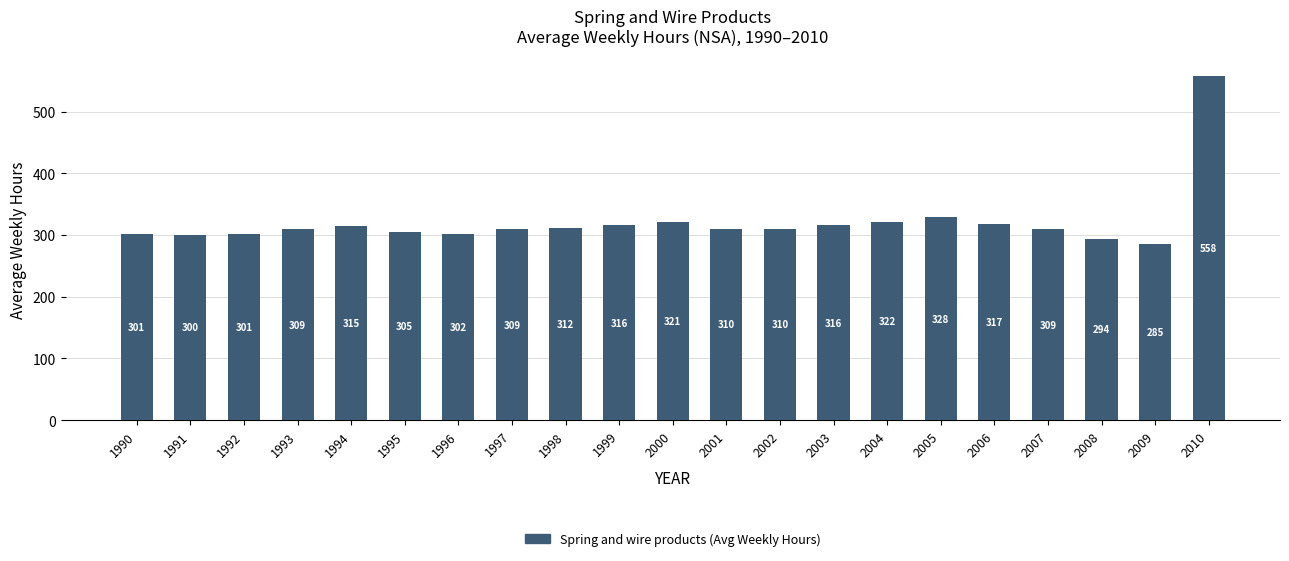

Where does the data first go above 310?

1994